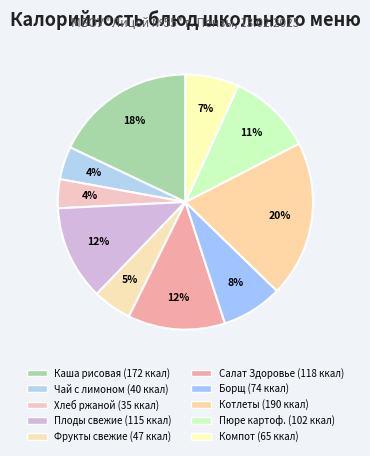

Does any single category account for the majority?

No